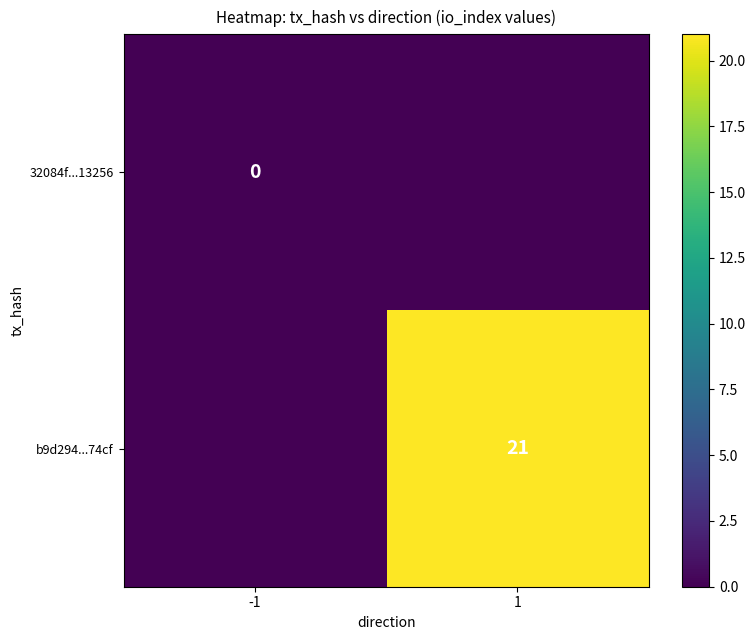

True or false: b9d294...74cf has a value of 21 at 1.

True